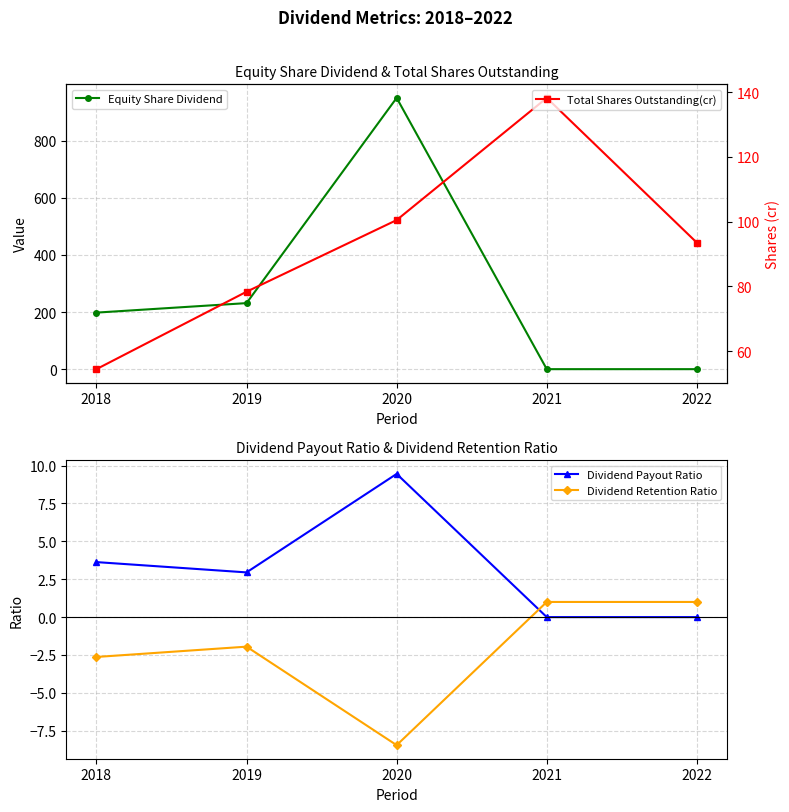

Rank the categories by Total Shares Outstanding(cr) value from highest to lowest.

2021, 2020, 2022, 2019, 2018